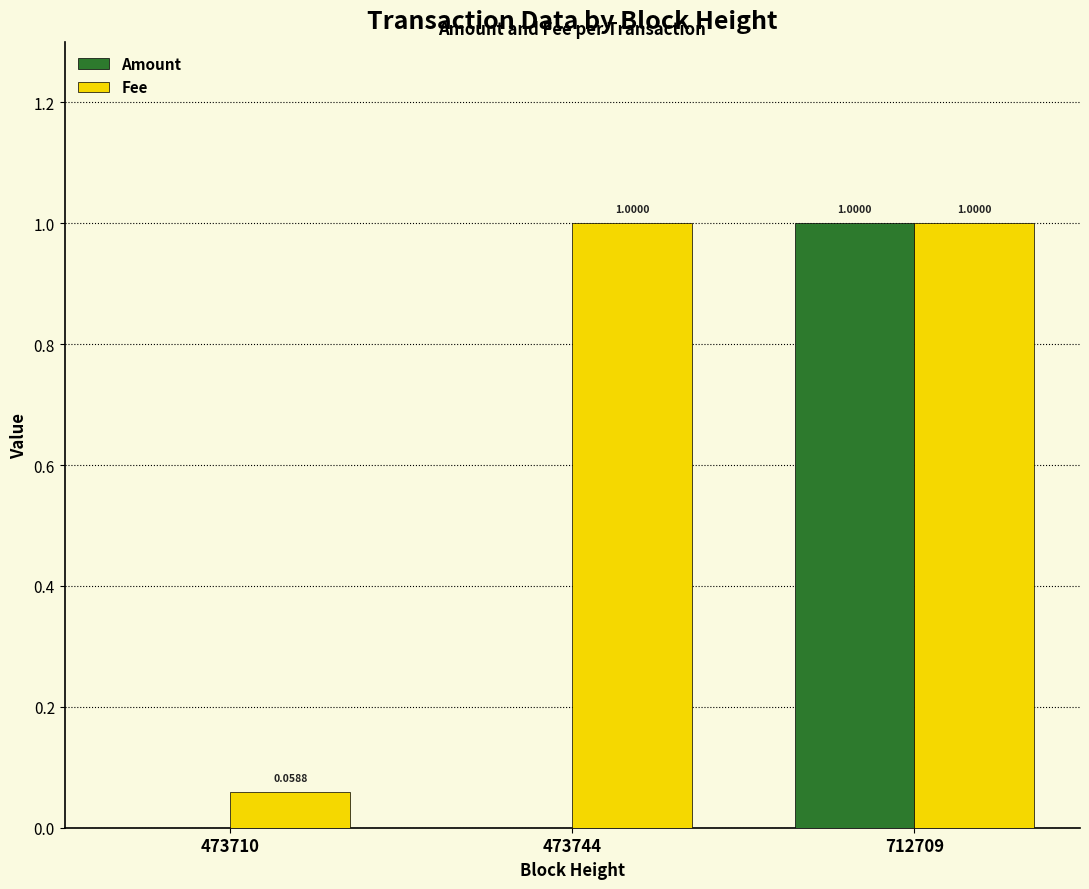

Between 473710 and 712709, which series saw the biggest shift?

Amount